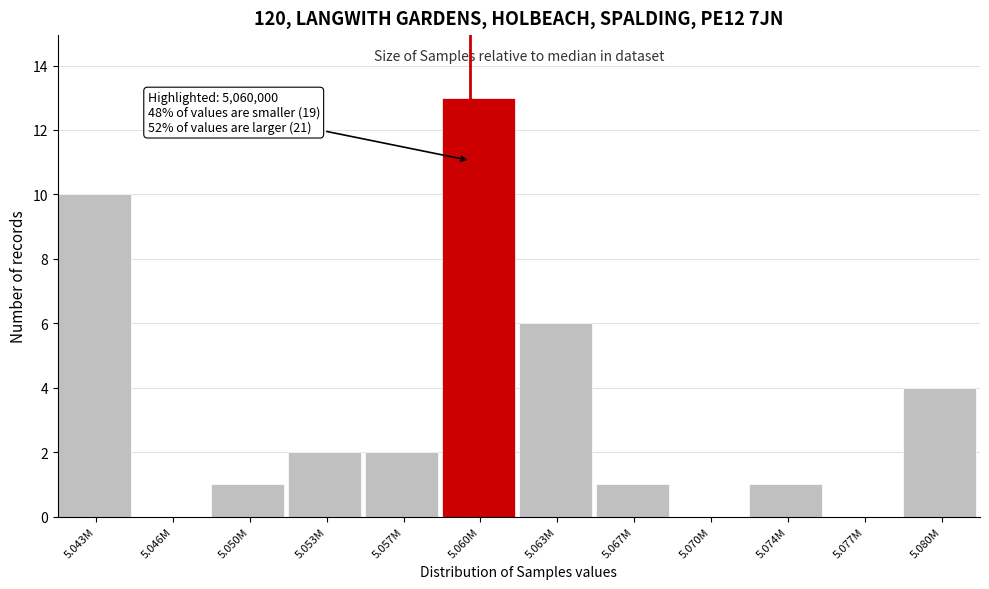

Reading left to right, list all the values displayed in this chart.

5.043M=10	5.046M=0	5.050M=1	5.053M=2	5.057M=2	5.060M=13	5.063M=6	5.067M=1	5.070M=0	5.074M=1	5.077M=0	5.080M=4